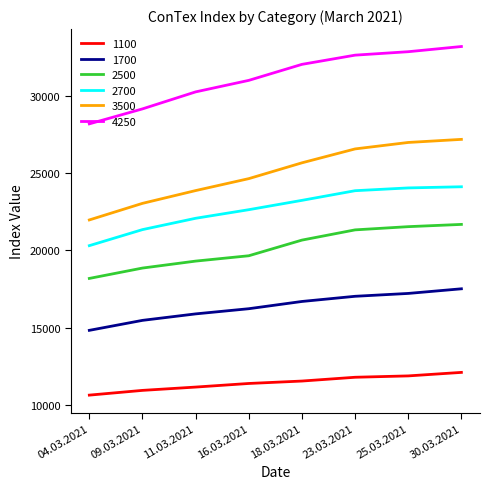

What is the maximum value shown in the chart?

33191